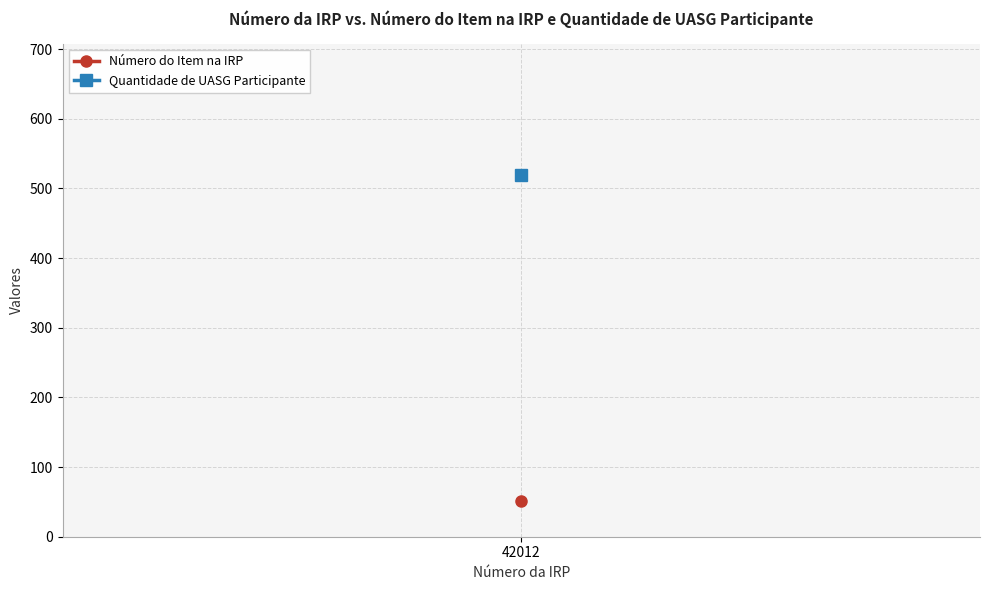

At 42012, list the series in order from largest to smallest.

Quantidade de UASG Participante, Número do Item na IRP